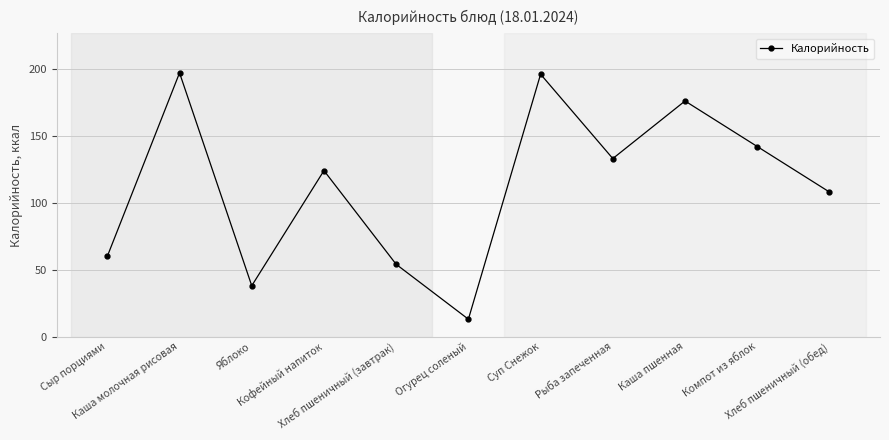

Approximately how many times larger is the value at Огурец соленый compared to Рыба запеченная?

0.1